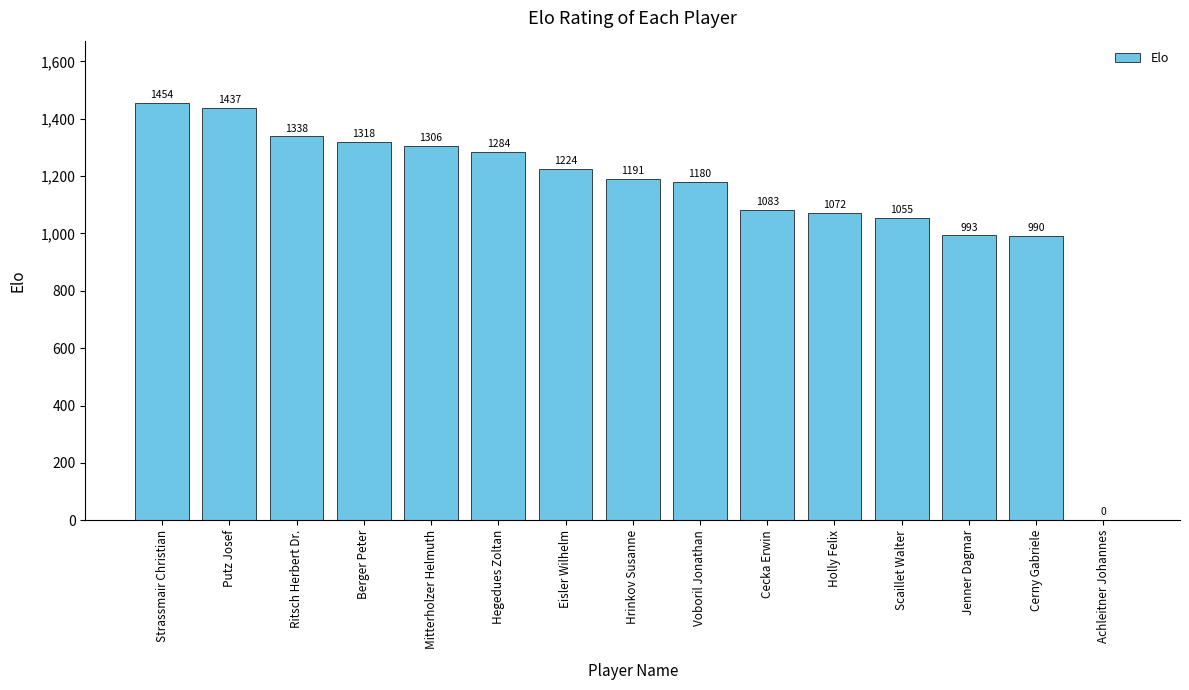

Is it true that the value at Cerny Gabriele is 990?

True